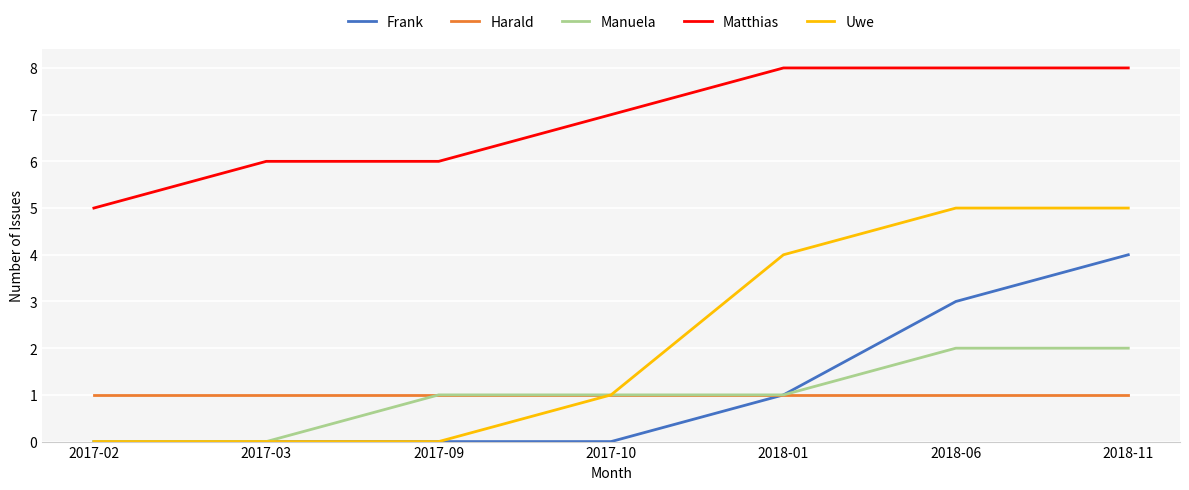

Reading left to right, transcribe all the data shown in this chart.

Frank: 0	0	0	0	1	3	4
Harald: 1	1	1	1	1	1	1
Manuela: 0	0	1	1	1	2	2
Matthias: 5	6	6	7	8	8	8
Uwe: 0	0	0	1	4	5	5